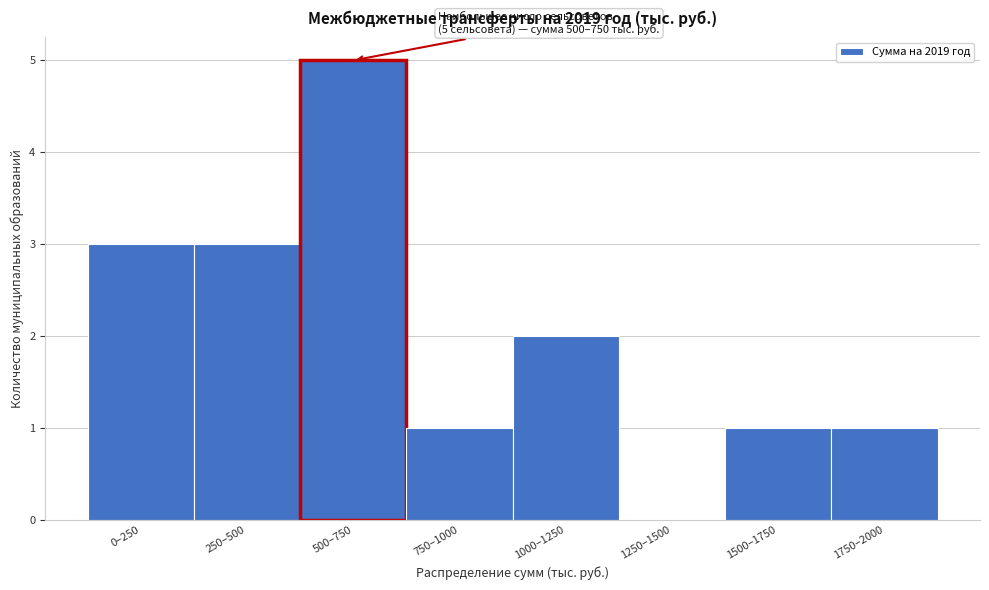

Reading right to left, transcribe all the data shown in this chart.

1750–2000=1	1500–1750=1	1250–1500=0	1000–1250=2	750–1000=1	500–750=5	250–500=3	0–250=3